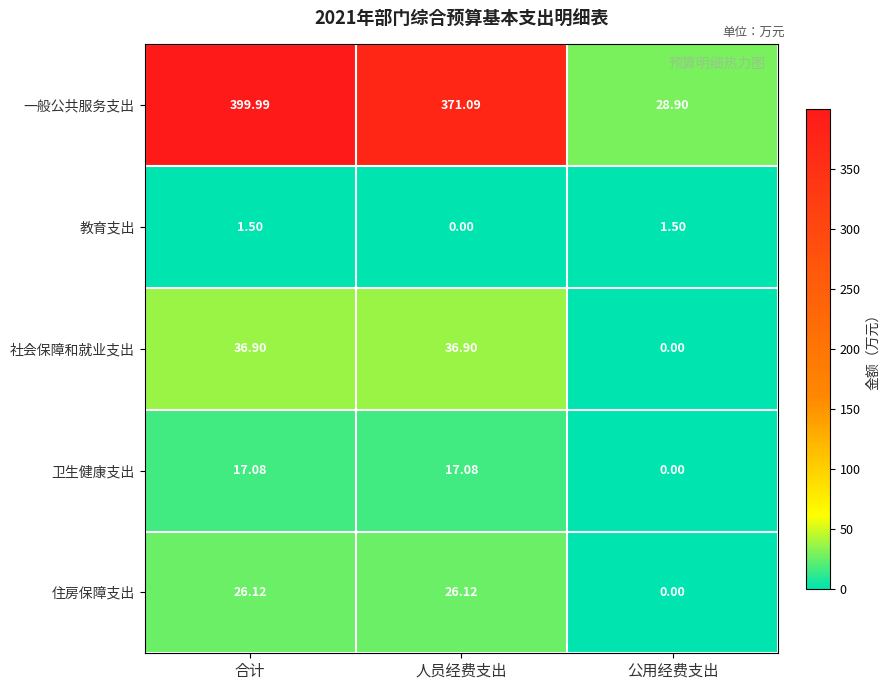

At which label does 社会保障和就业支出 first exceed 36?

合计